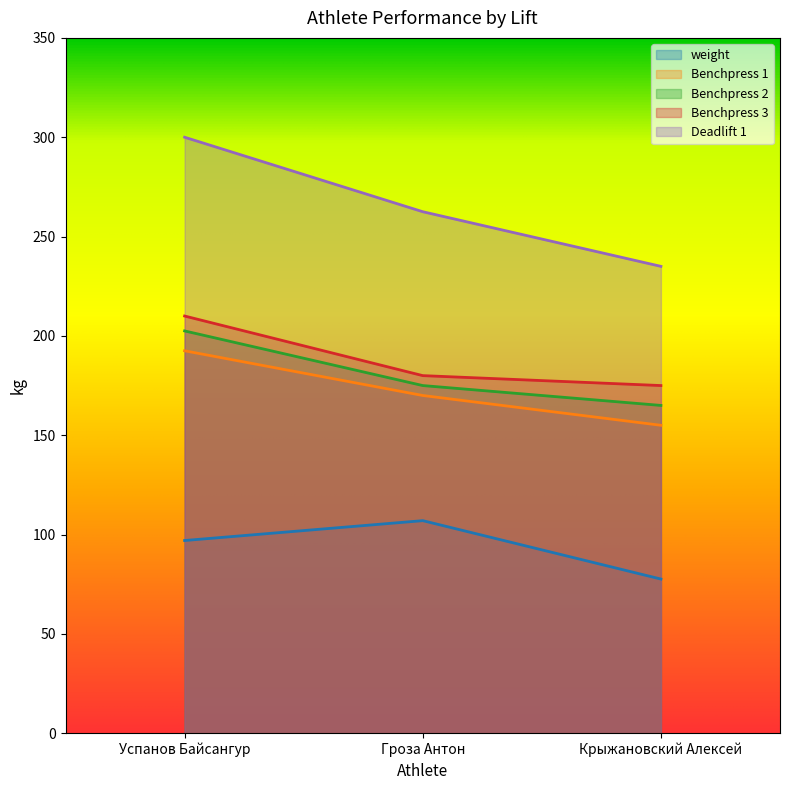

List the labels in order of Benchpress 1 value, smallest first.

Крыжановский Алексей, Гроза Антон, Успанов Байсангур